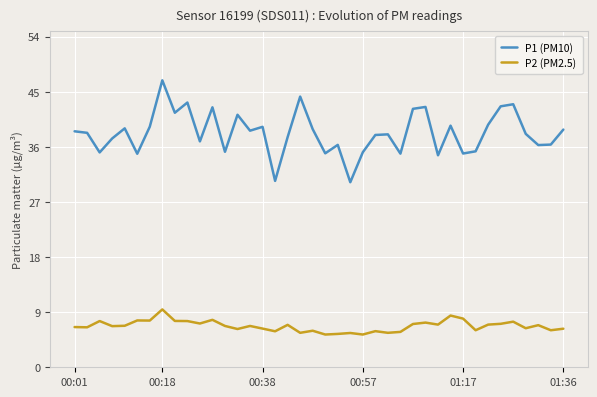

What is the difference between the maximum and minimum values in the P2 (PM2.5) series?

4.1